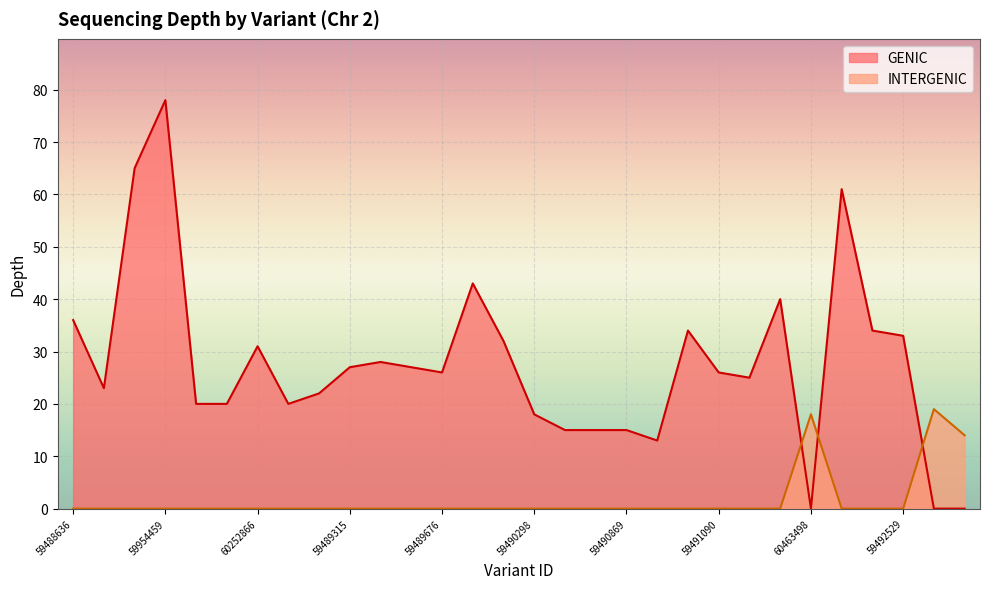

What is the label of the 15th point from the left?

59489680